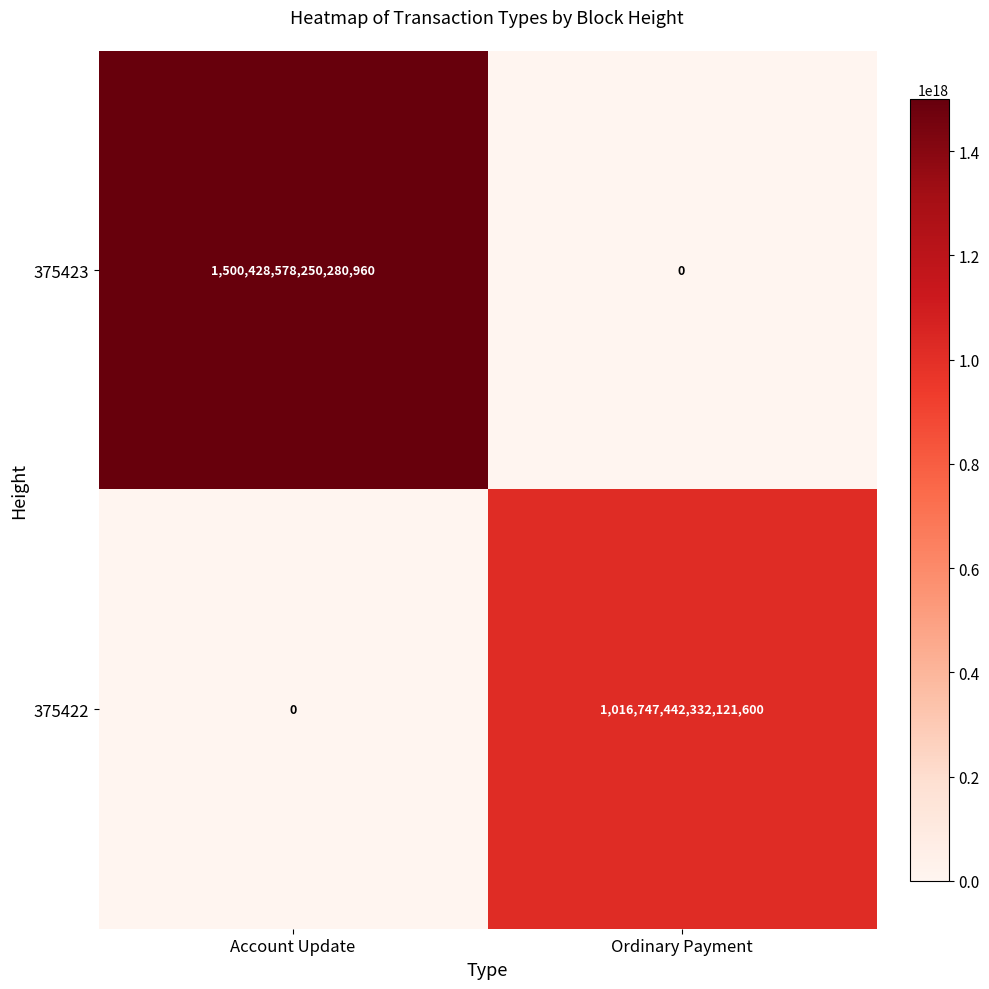

Rank the series by their average value, from lowest to highest.

375422, 375423